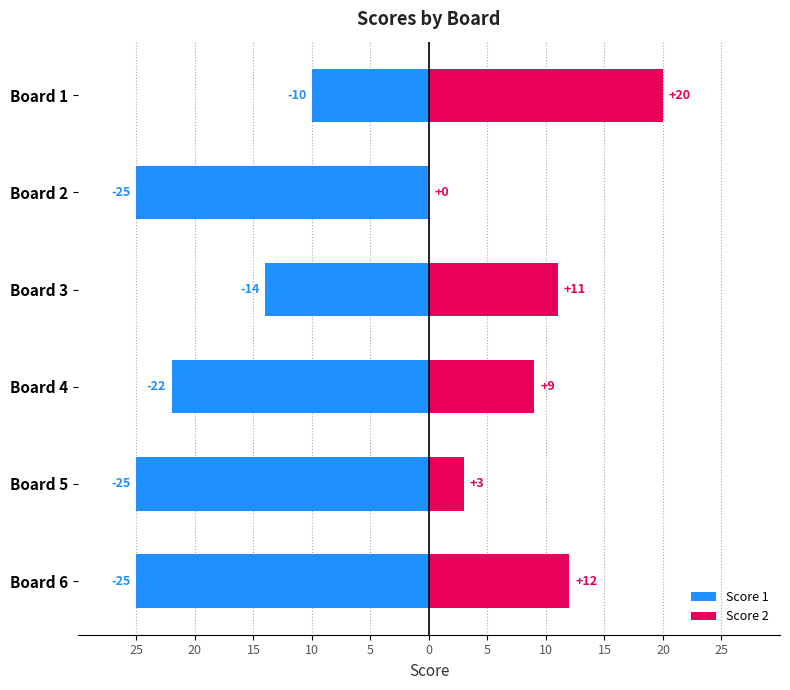

How many bars are there in each group?

2